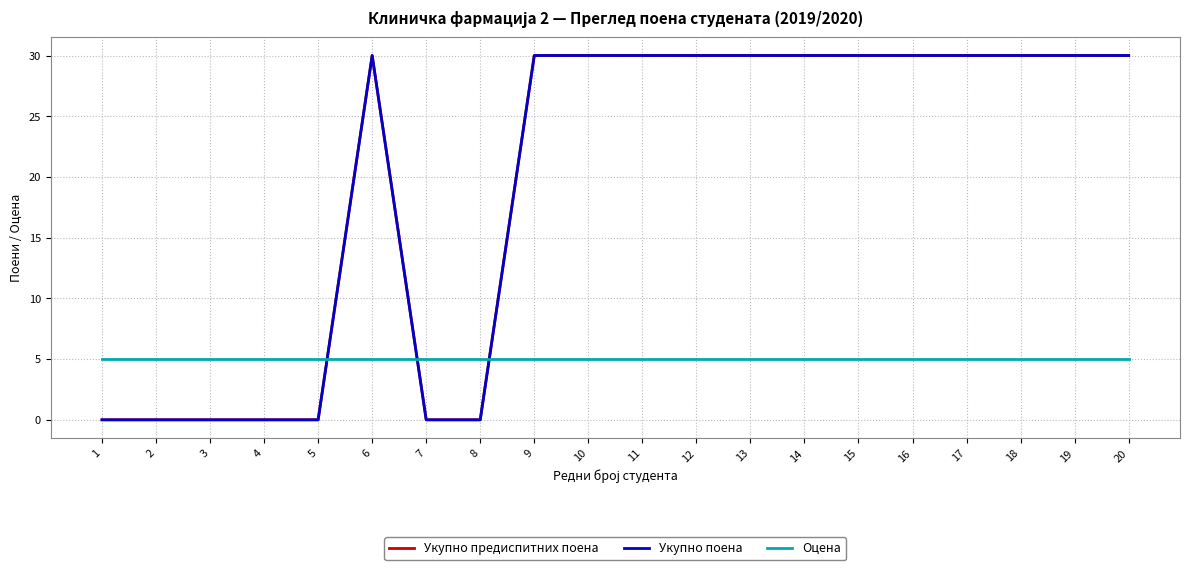

How many lines are shown in the chart?

3